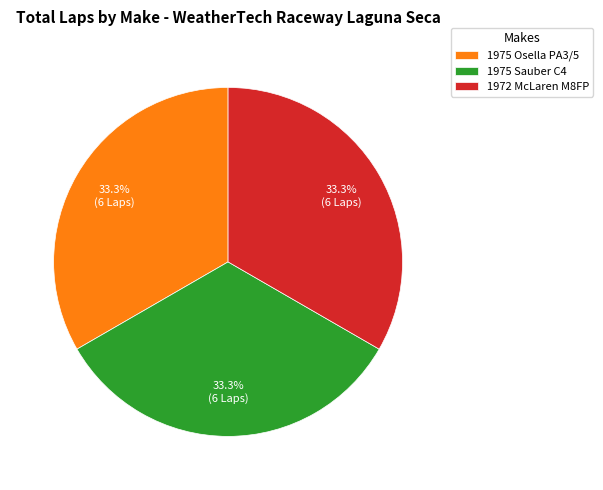

Does 1975 Osella PA3/5 represent more than half of the total?

No